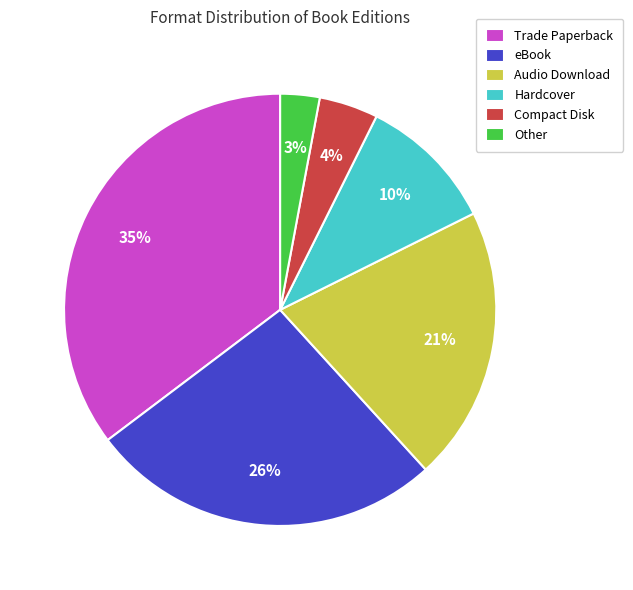

What is the largest slice in the pie chart?

Trade Paperback